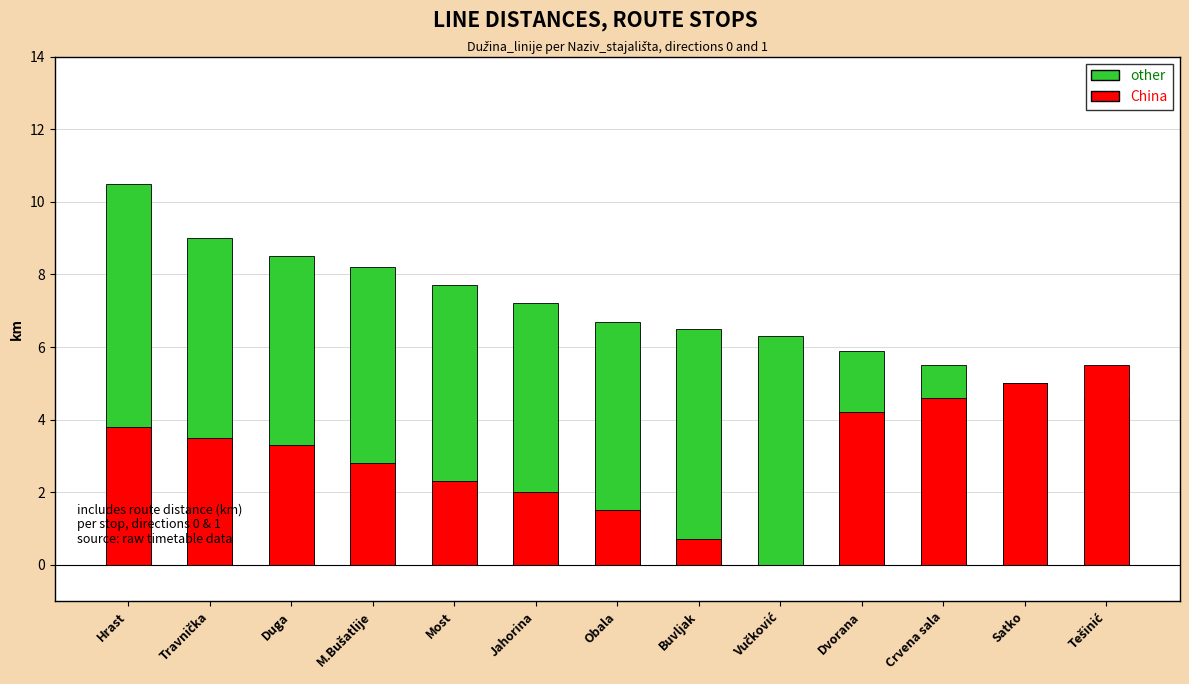

List the series in order of their overall mean, highest first.

other, China